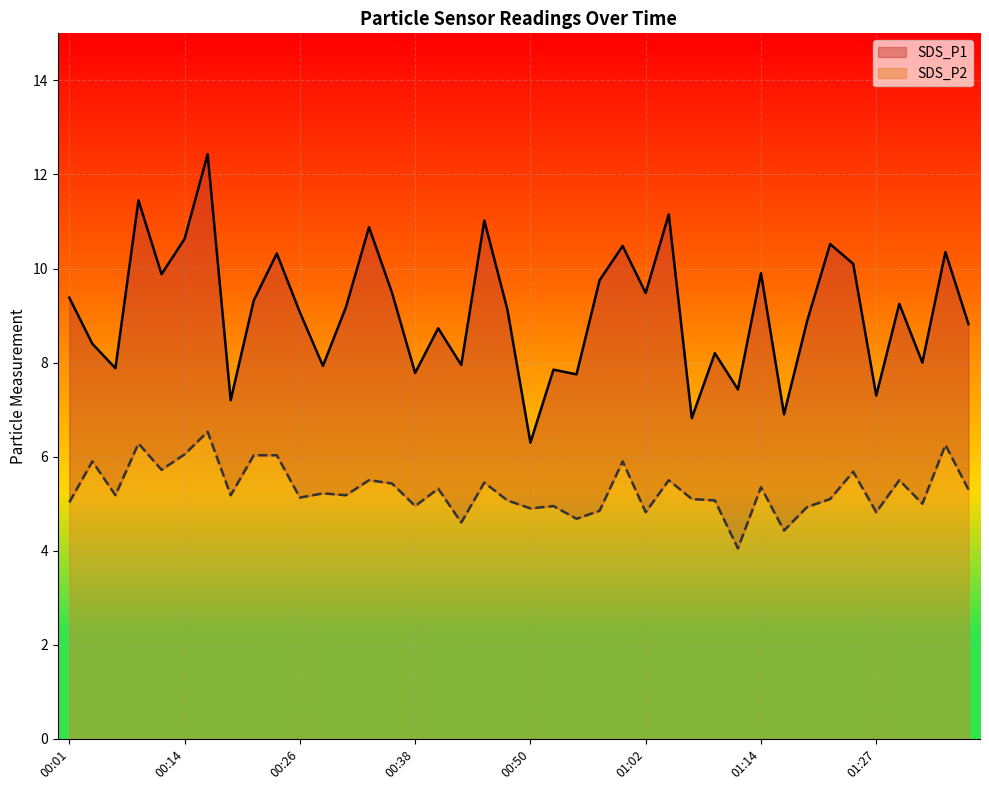

What position from the left is 00:09?

4